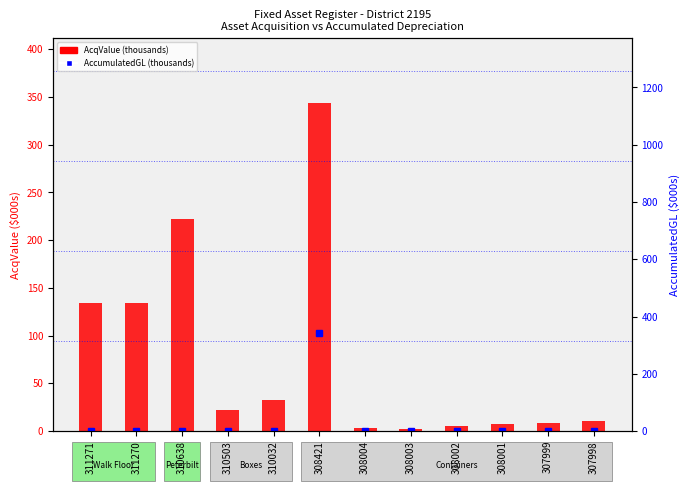

The AcqValue (thousands) series shows 8.3 at 307999. True or false?

True